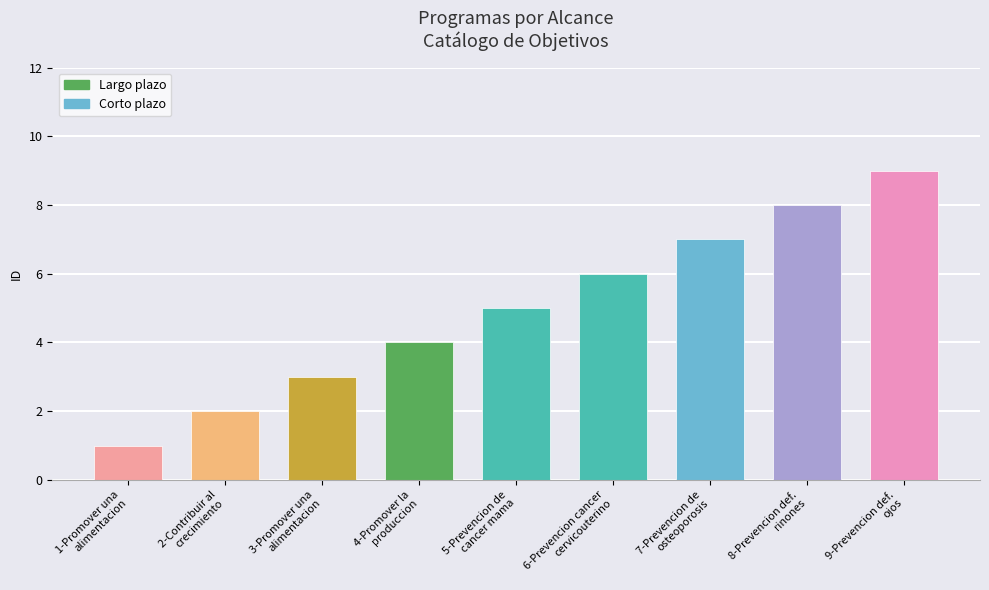

Reading left to right, list all the values displayed in this chart.

Largo plazo=1	Largo plazo=2	Largo plazo=3	Largo plazo=4	Corto plazo=5	Corto plazo=6	Corto plazo=7	Corto plazo=8	Corto plazo=9